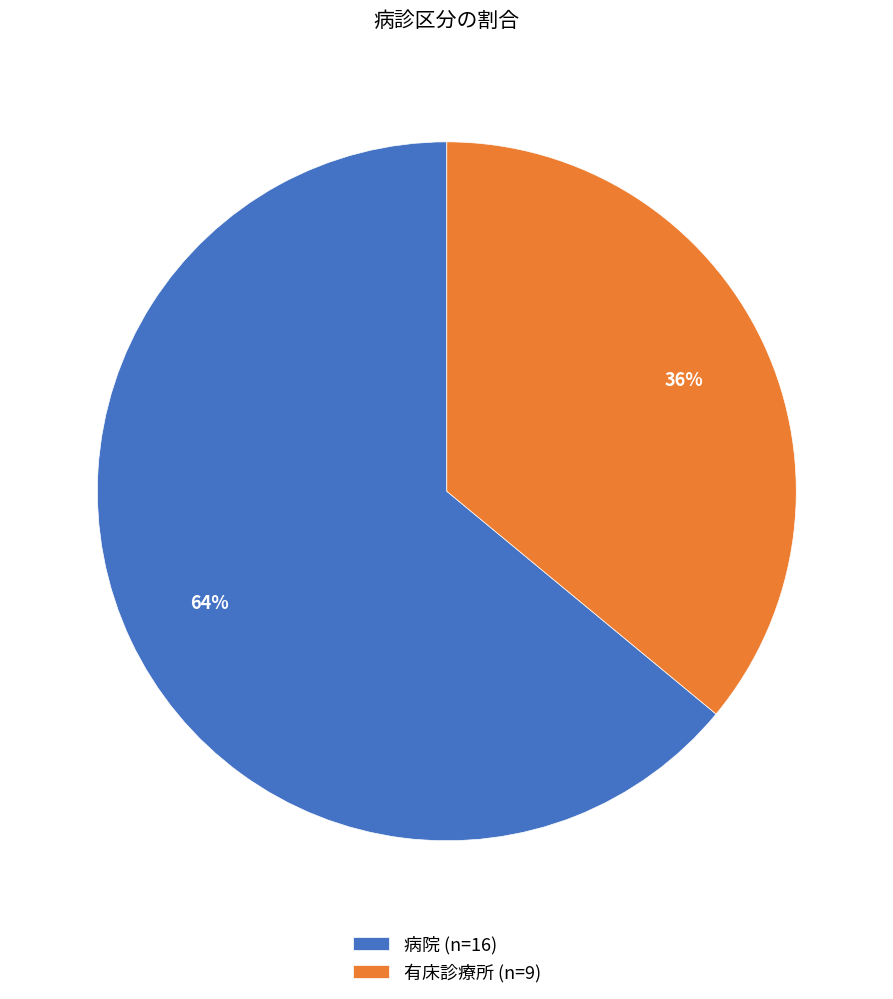

How many segments does this pie chart have?

2